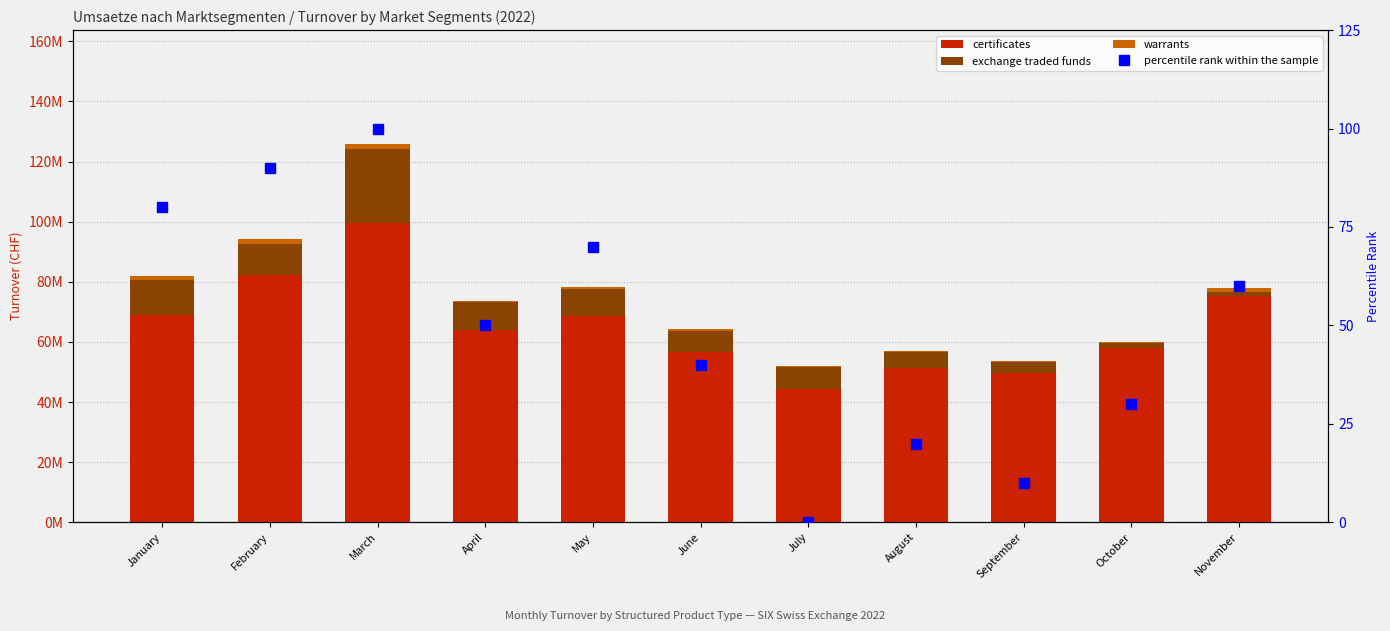

What is the spread (max minus min) of values at August?

51455210.7